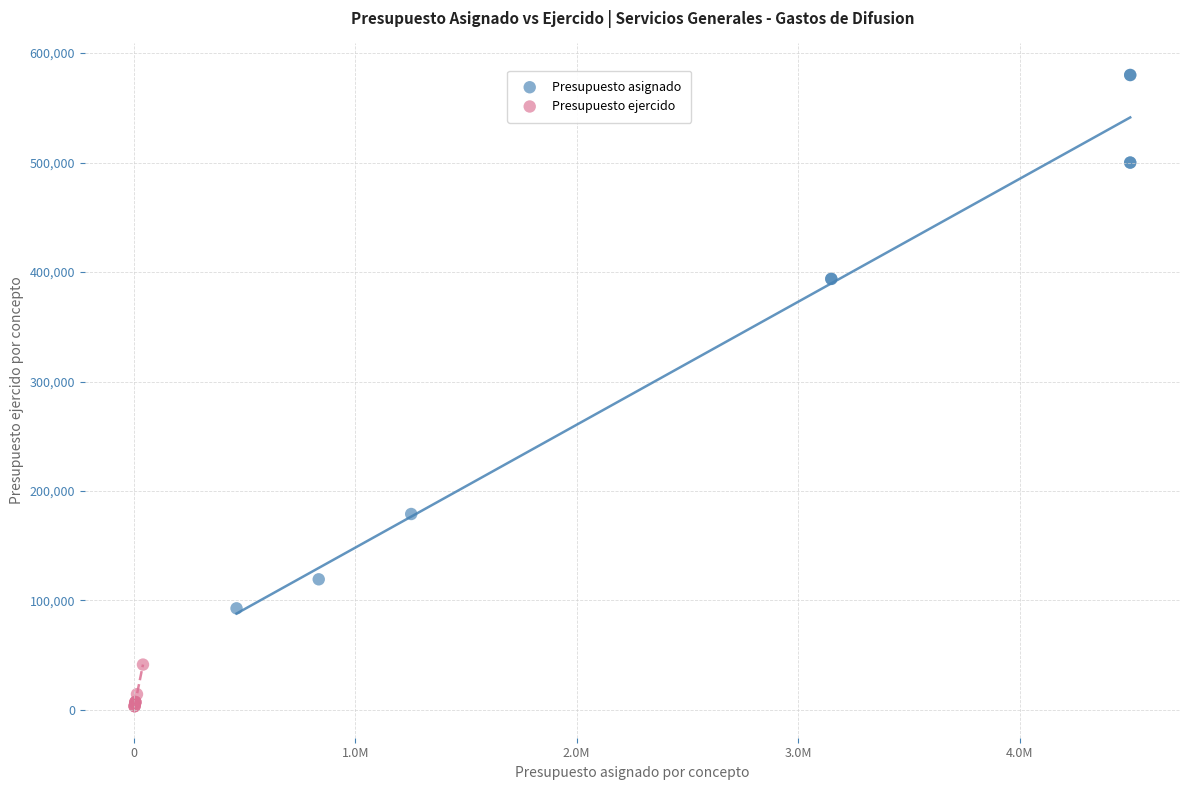

Which series reaches the minimum Y coordinate?

Presupuesto ejercido